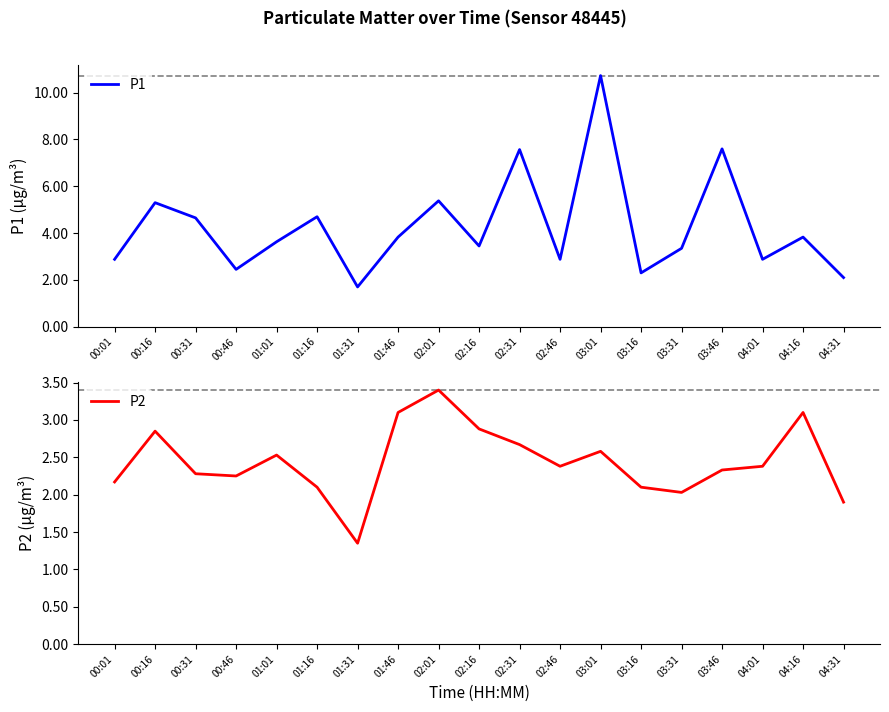

What is the average value of the P2 series?

2.4